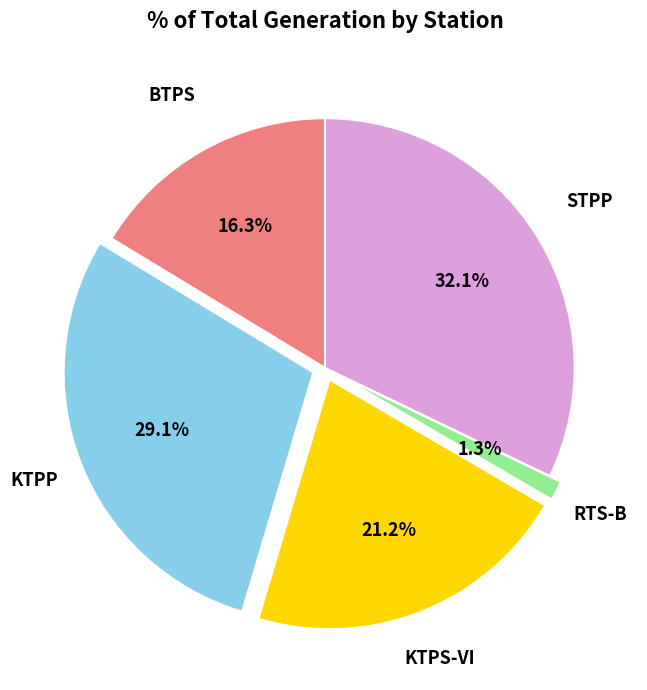

To the nearest percent, what is the difference between the largest and smallest slice percentages?

31%